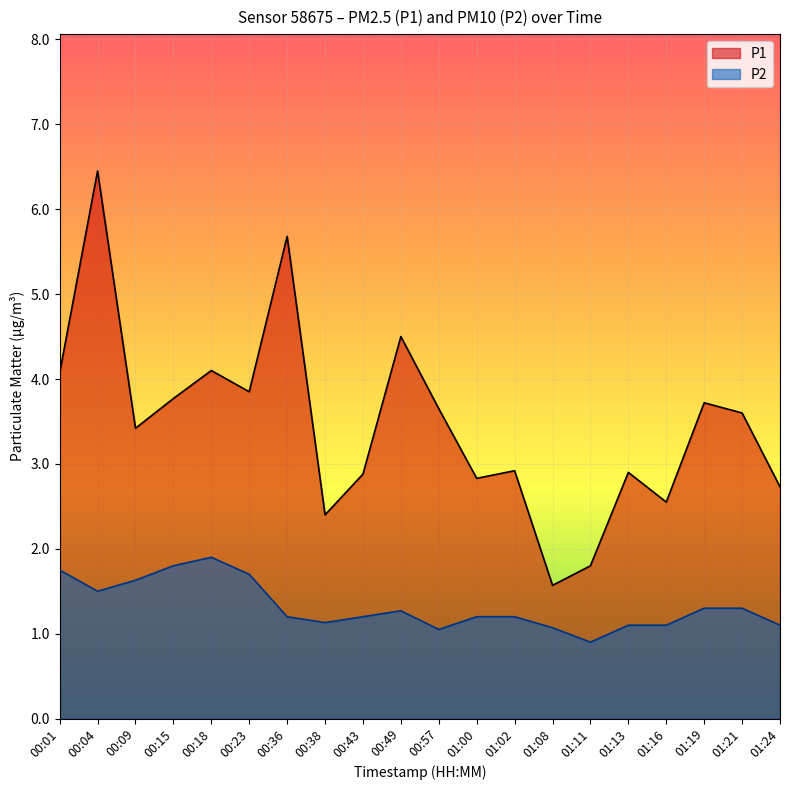

What is the total value across all series at 00:23?

5.5